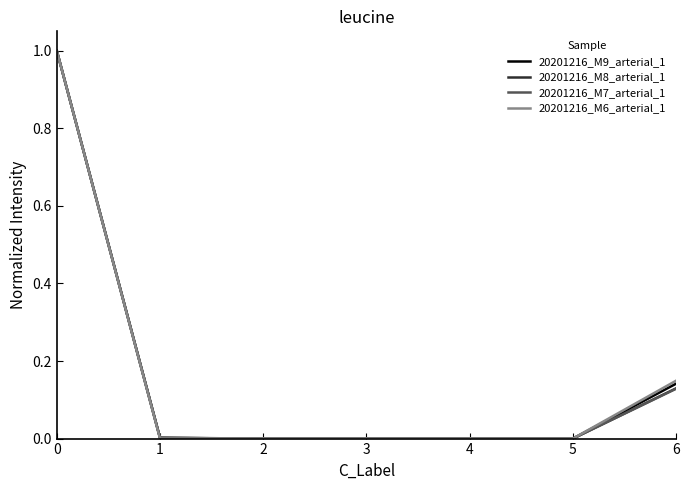

What is the average value of the 20201216_M7_arterial_1 series?

0.2